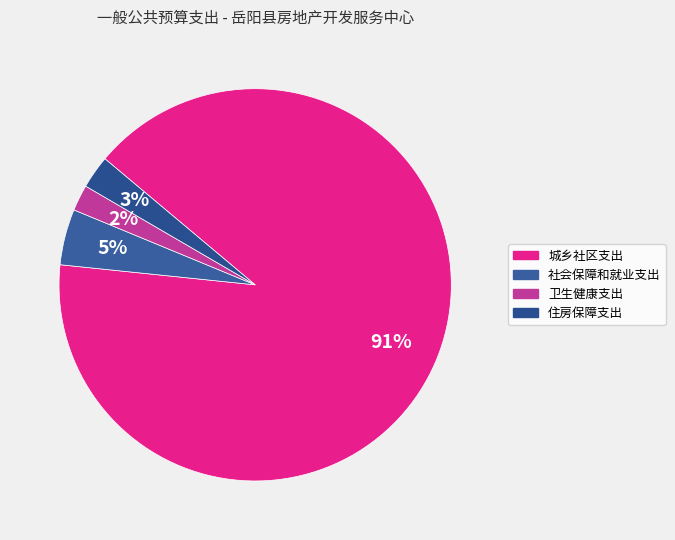

Is it true that 卫生健康支出 is 2% of the pie?

True